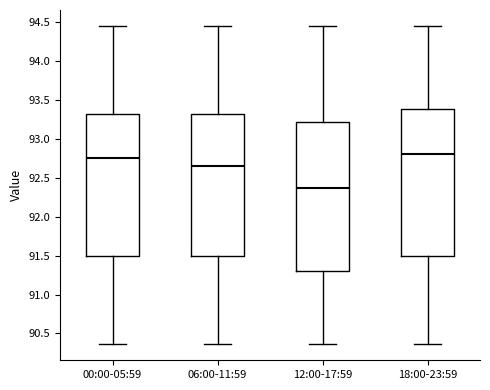

Reading left to right, transcribe this box plot: for each box, give where its median line is, the range the box spans, and where its two whiskers end, as read against the y-axis. The values are not printed on the chart, so give them approximately, as read against the axis.

00:00-05:59: median 92.75, box 91.50 to 93.30, whiskers 90.35 to 94.45
06:00-11:59: median 92.65, box 91.50 to 93.30, whiskers 90.35 to 94.45
12:00-17:59: median 92.35, box 91.30 to 93.20, whiskers 90.35 to 94.45
18:00-23:59: median 92.80, box 91.50 to 93.40, whiskers 90.35 to 94.45